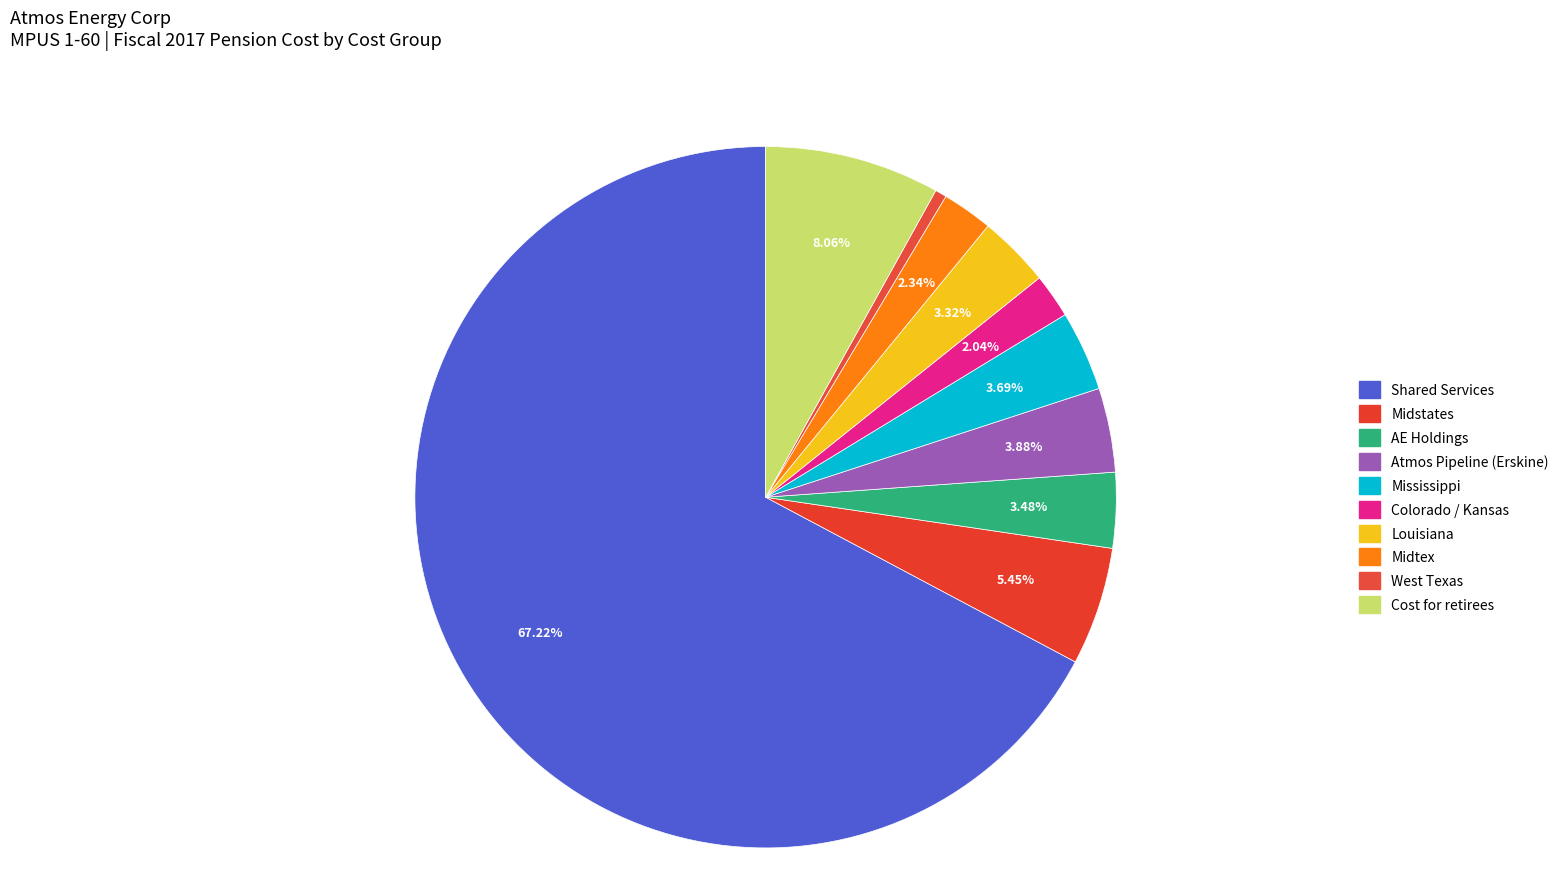

Is there any slice that represents more than half of the pie?

Yes